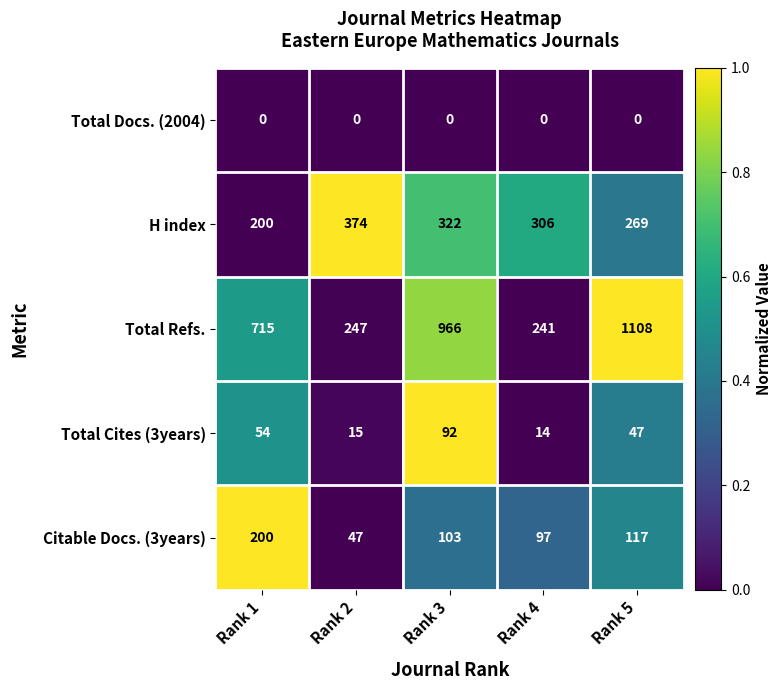

What is the average value of the H index series?

294